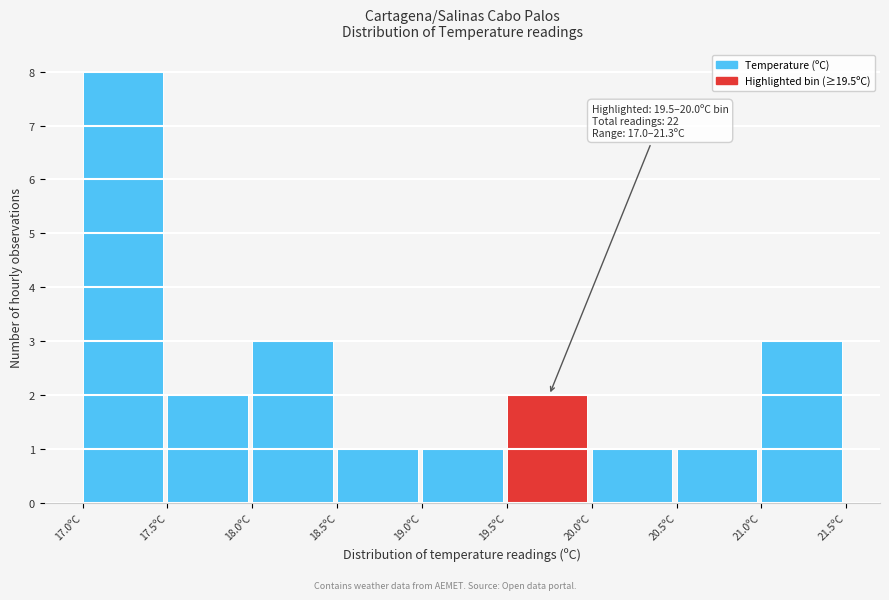

Which range on the x-axis has the tallest bar?

17.0 to 17.5